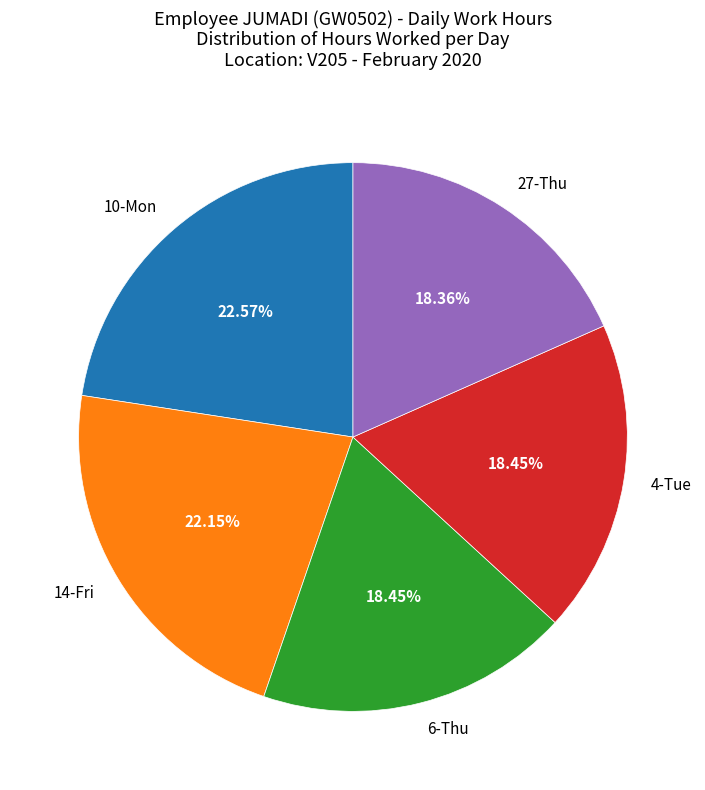

How many segments does this pie chart have?

5